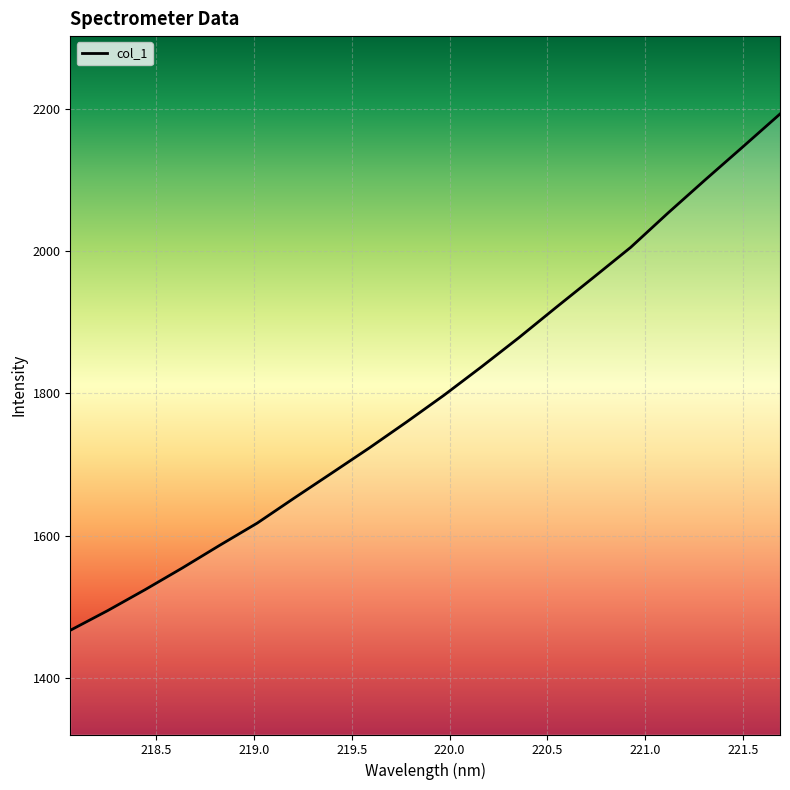

What is the maximum value shown in the chart?

2193.3